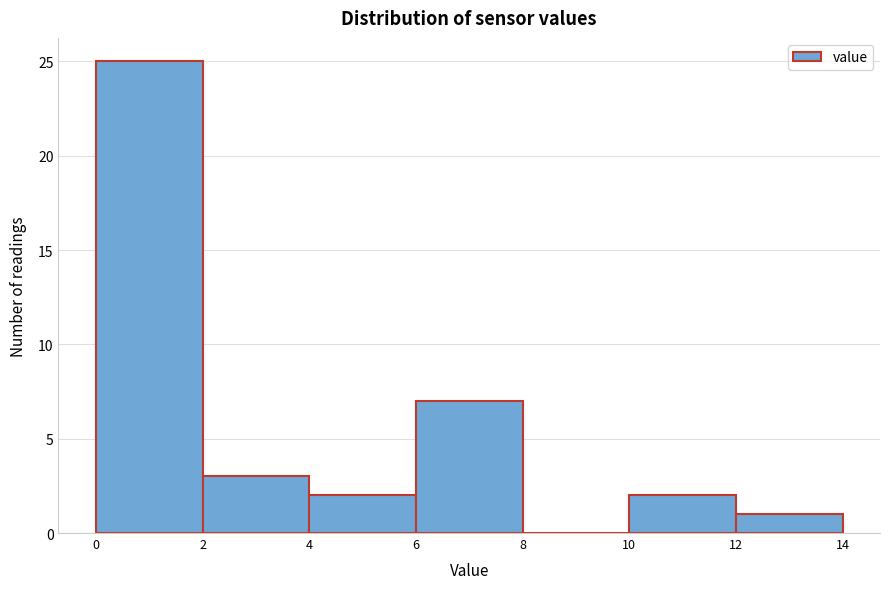

How tall is the bar that spans 10 to 12 on the x-axis? The values are not printed on the chart, so give them approximately, as read against the axis.

2